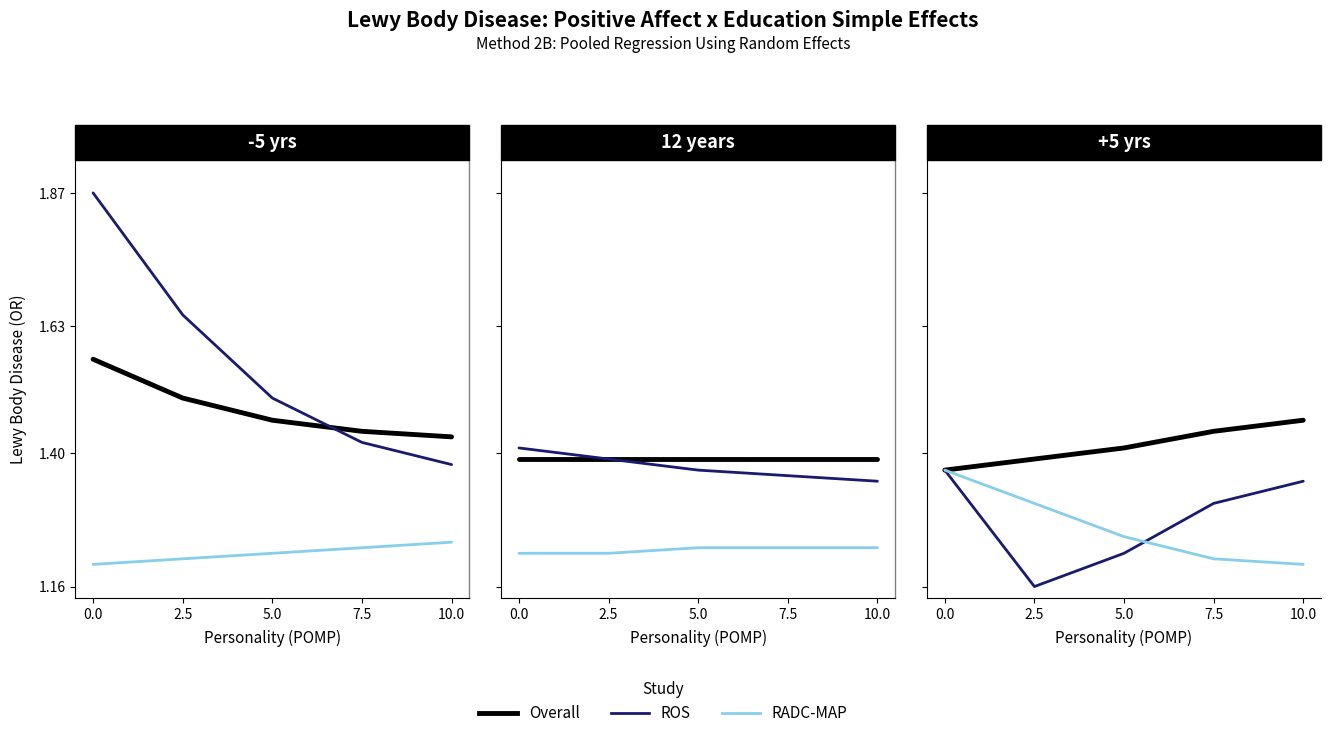

How many interior local valleys does the ROS series have?

1